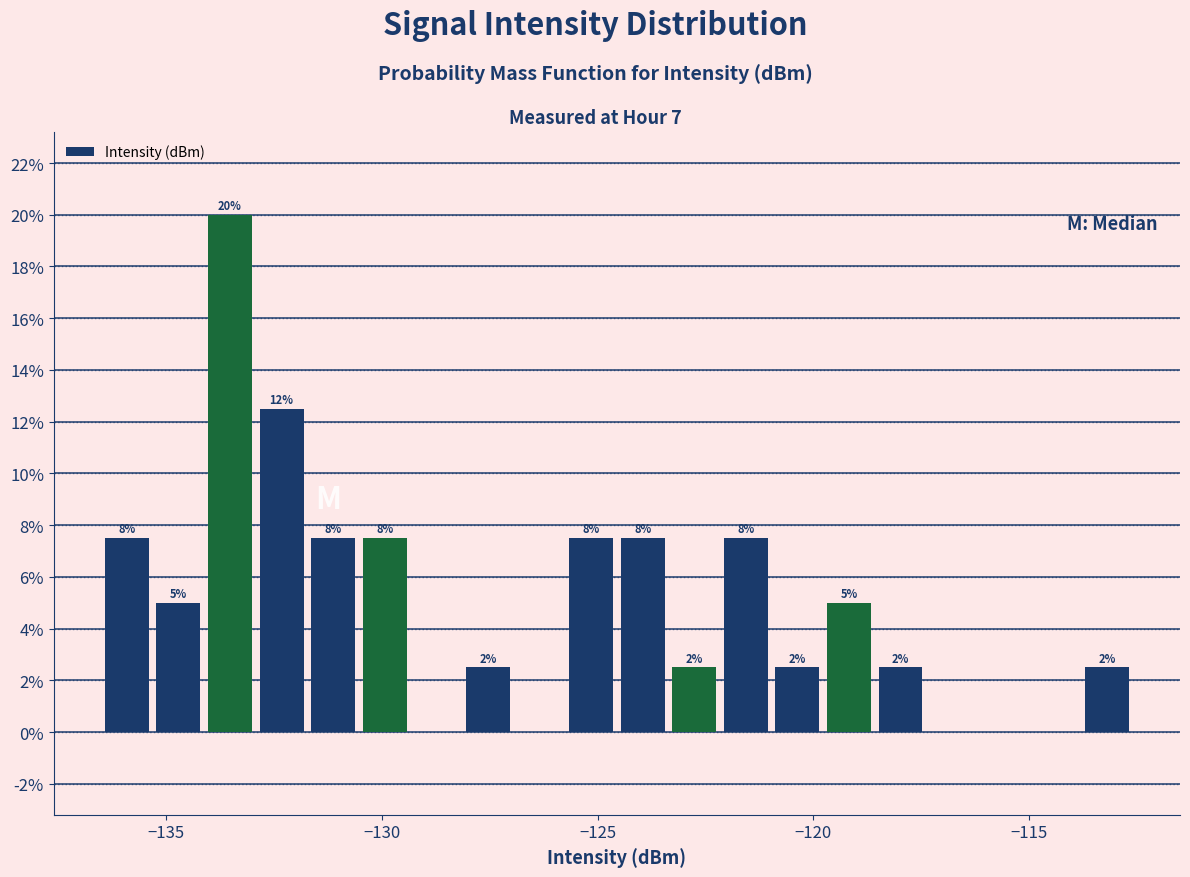

Around what value on the x-axis is the tallest bar? Give the approximate position of its centre, as read against the axis.

-133.5